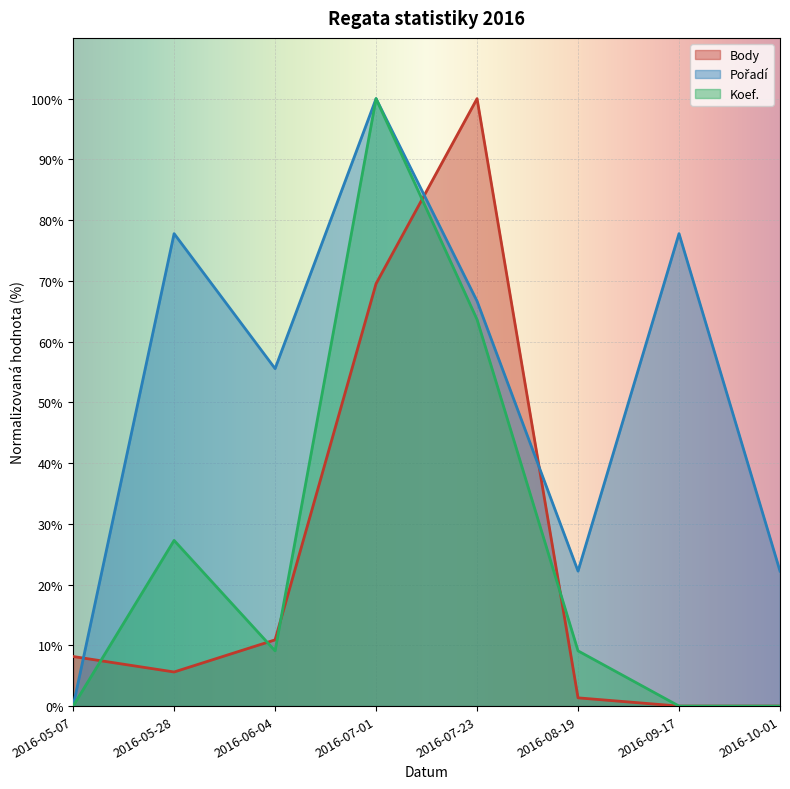

At which label is Pořadí closest to 50?

2016-06-04